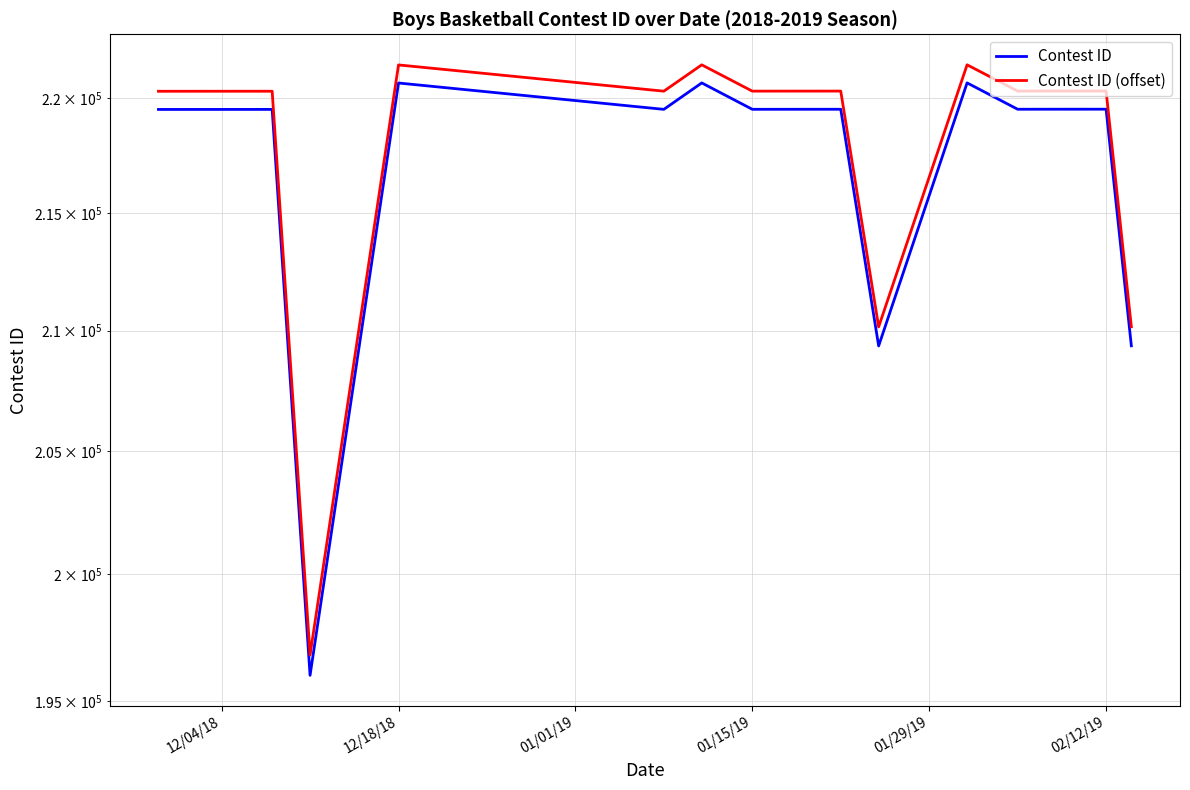

True or false: Contest ID and Contest ID (offset) cross at least once.

False